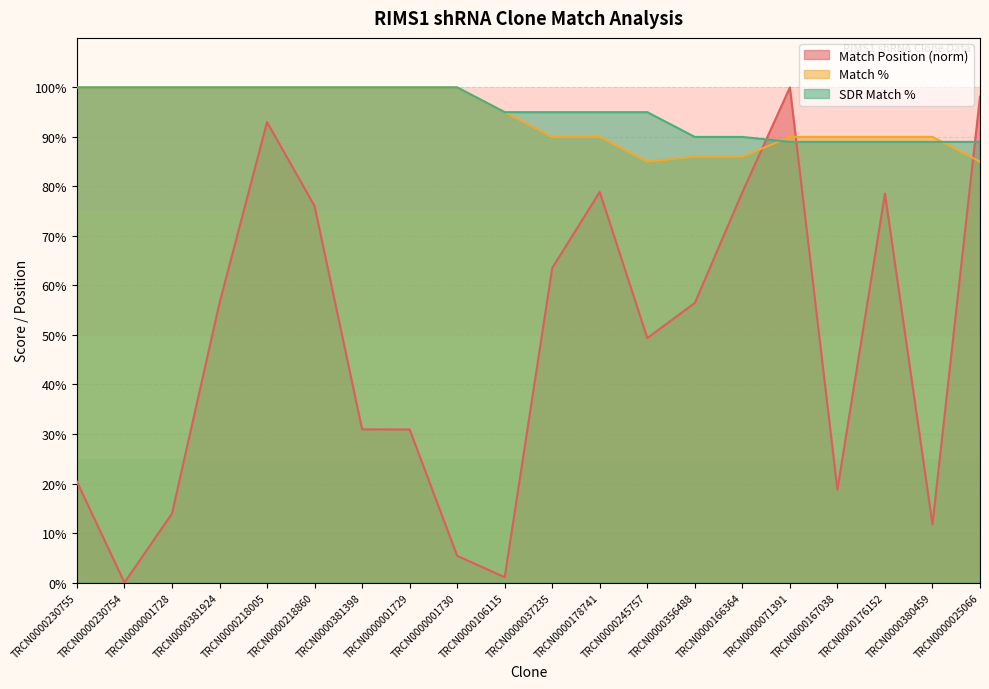

How many intersections are there between Match Position and SDR Match %?

3